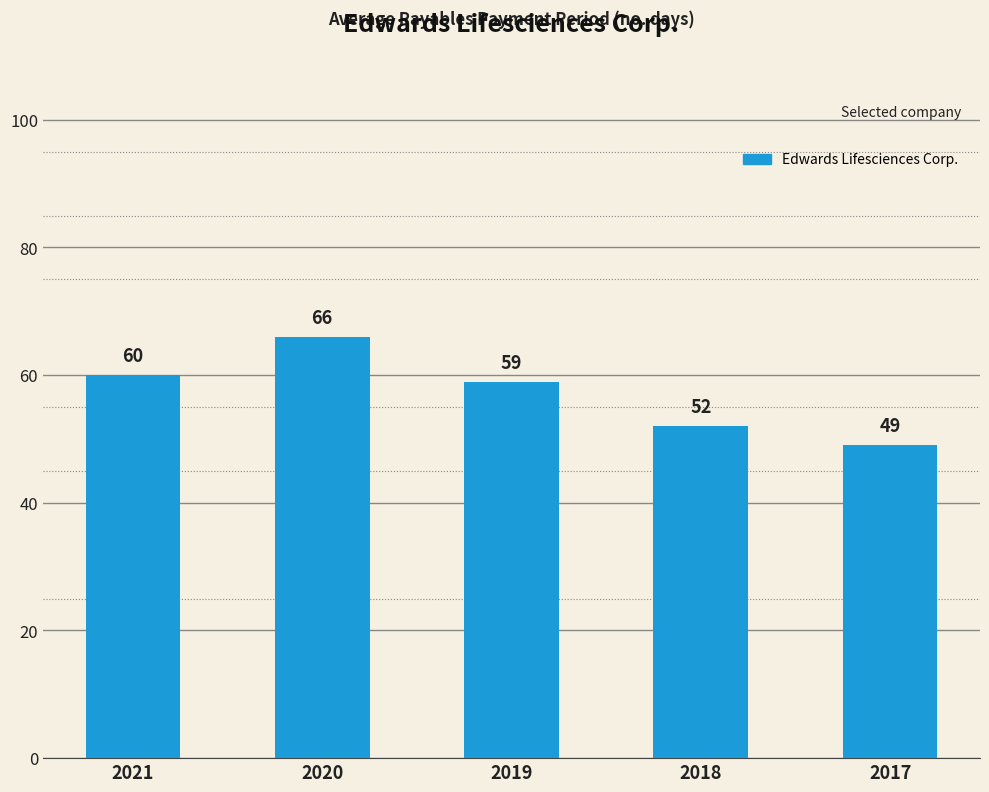

Rank the categories by value from lowest to highest.

2017, 2018, 2019, 2021, 2020